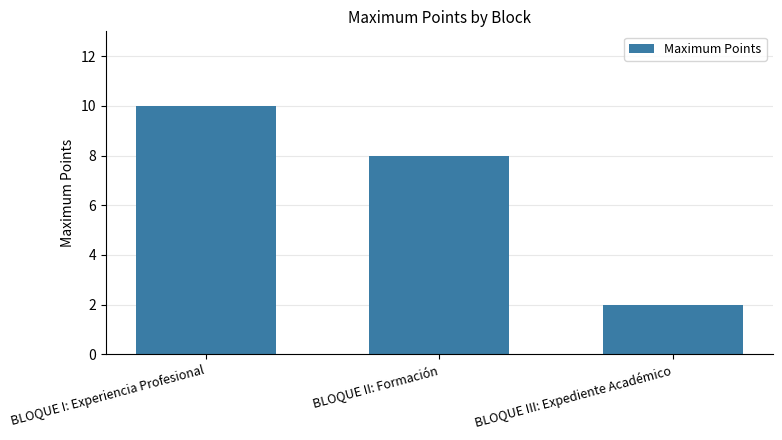

What is the sum of all values?

20